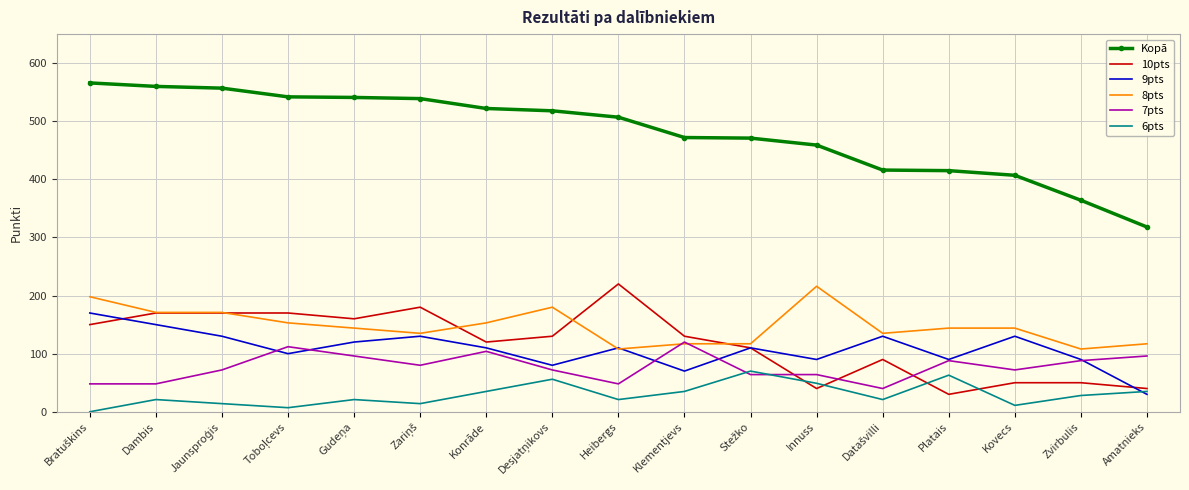

Is it true that 7pts equals 88 at Platais?

True